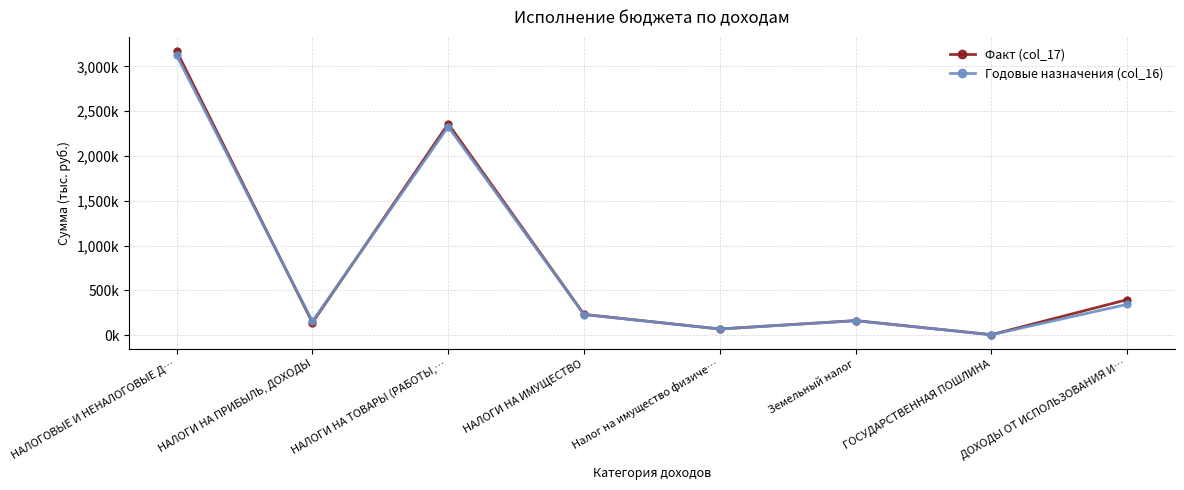

What are all the series names shown in the legend?

Факт (col_17), Годовые назначения (col_16)